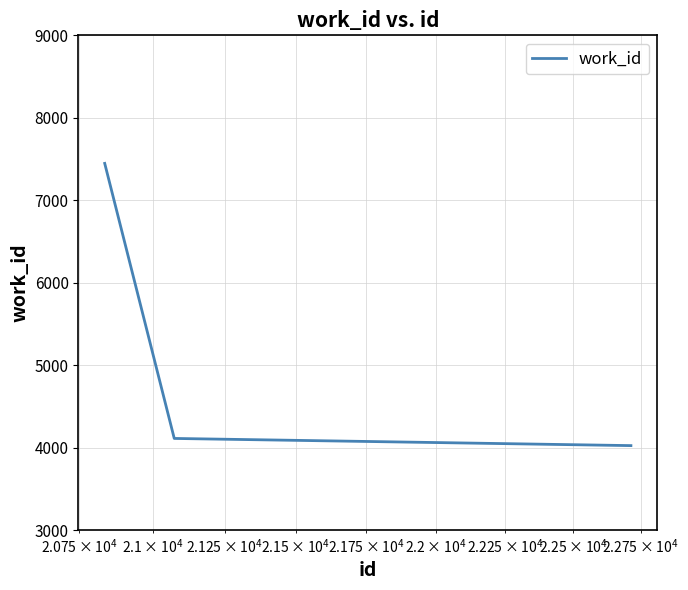

What is the minimum value shown in the chart?

4024